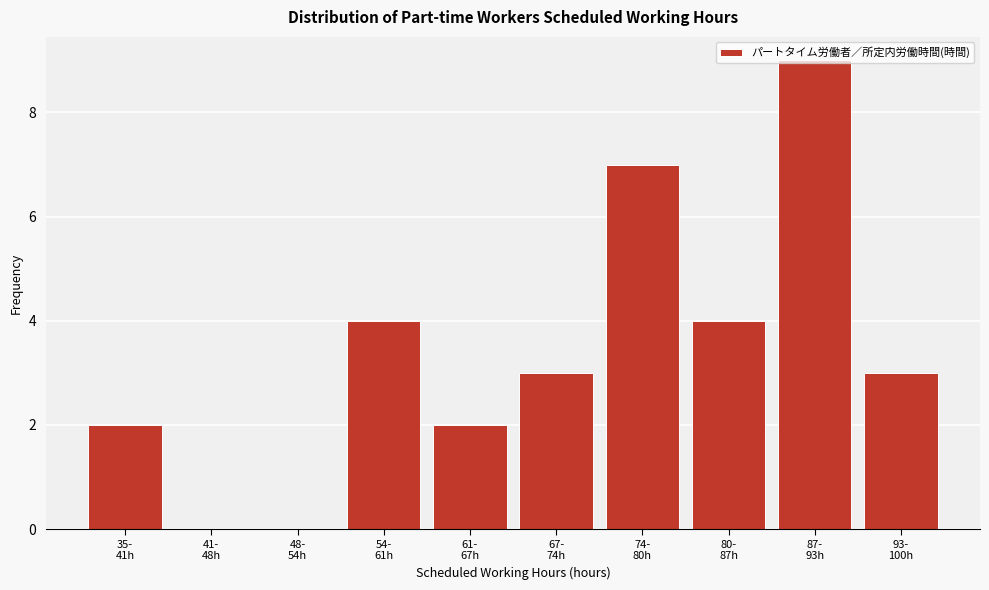

What is the sum of all values?

34